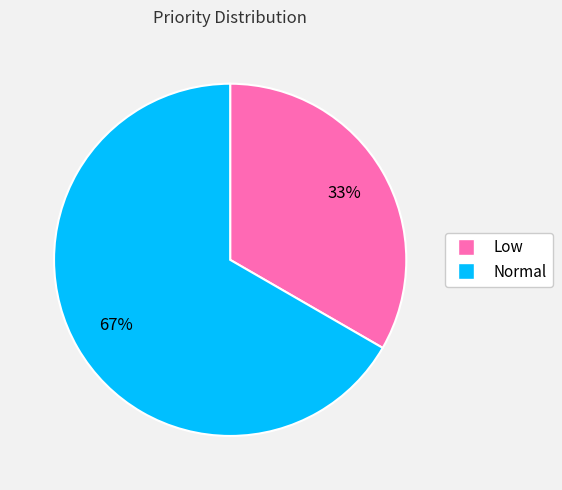

Do Low and Normal together represent more than half of the pie?

Yes